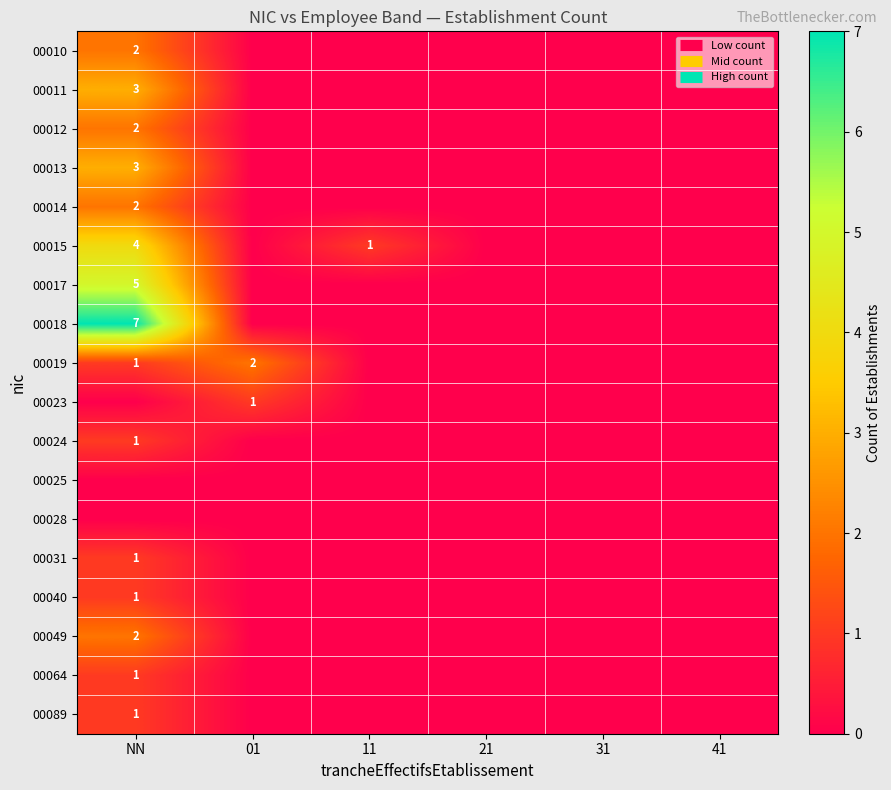

Which series changed the most between 01 and 41?

00019